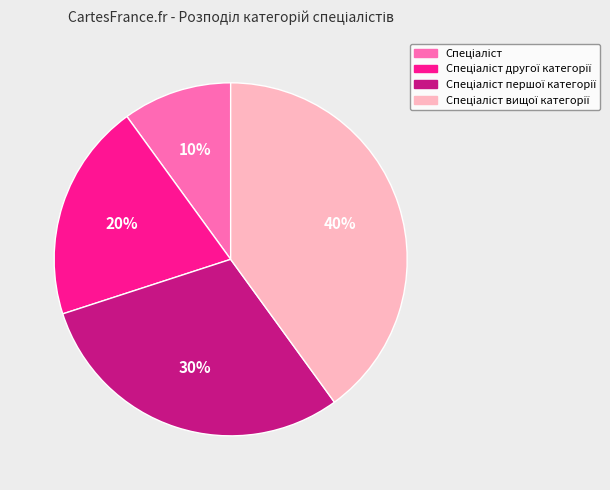

To the nearest percent, what is the difference between the largest and smallest slice percentages?

30%